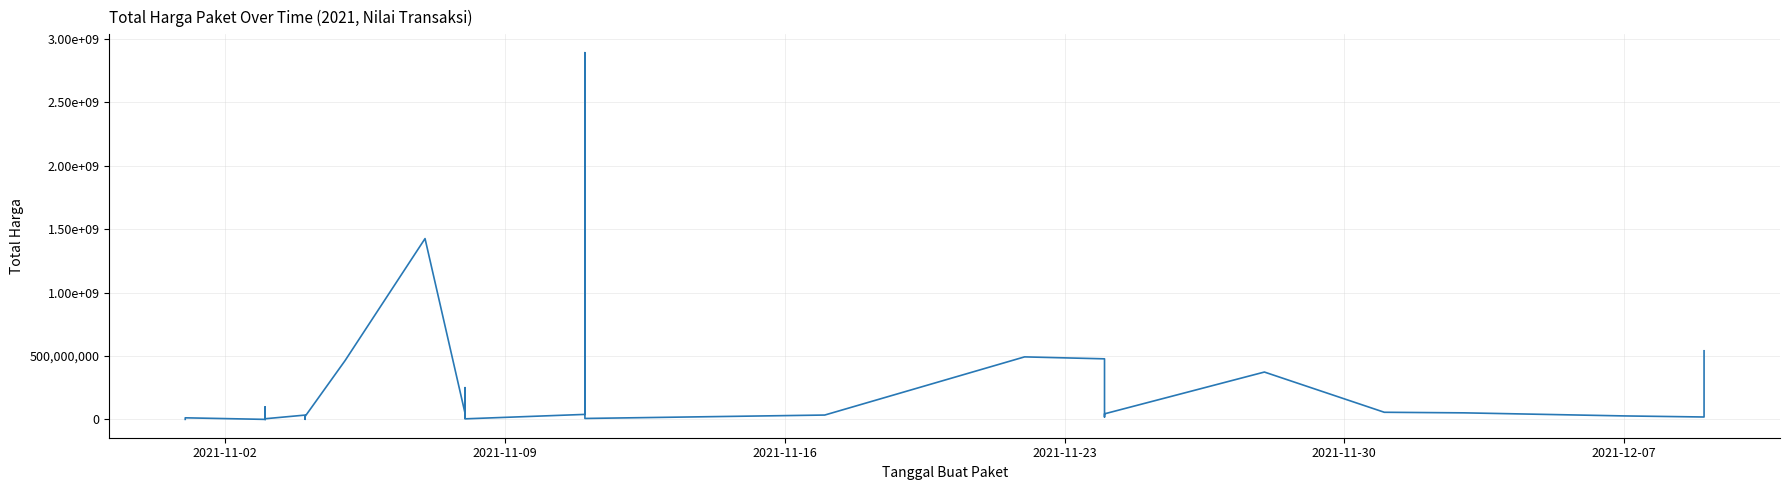

What is the maximum value shown in the chart?

2892122000